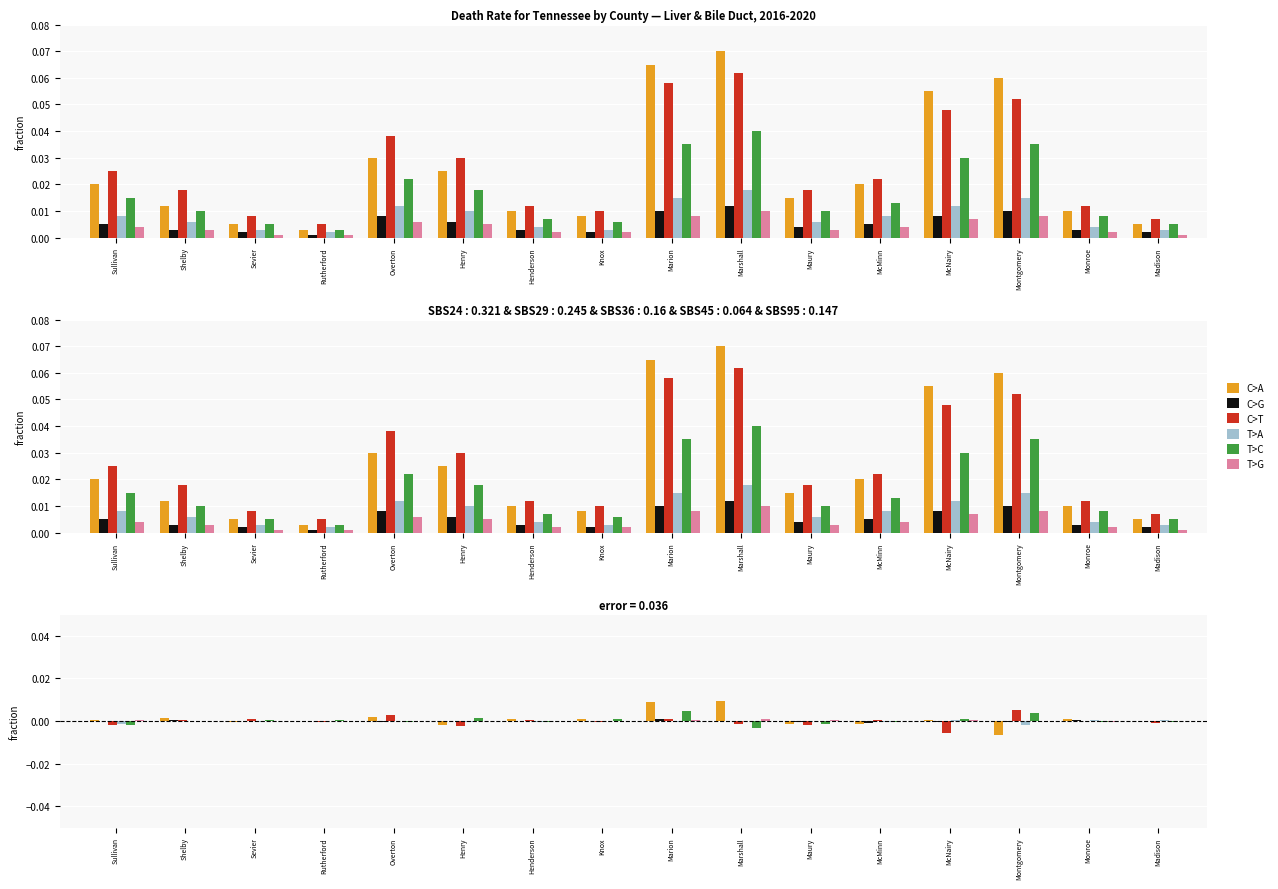

What are all the series names shown in the legend?

C>A, C>G, C>T, T>A, T>C, T>G